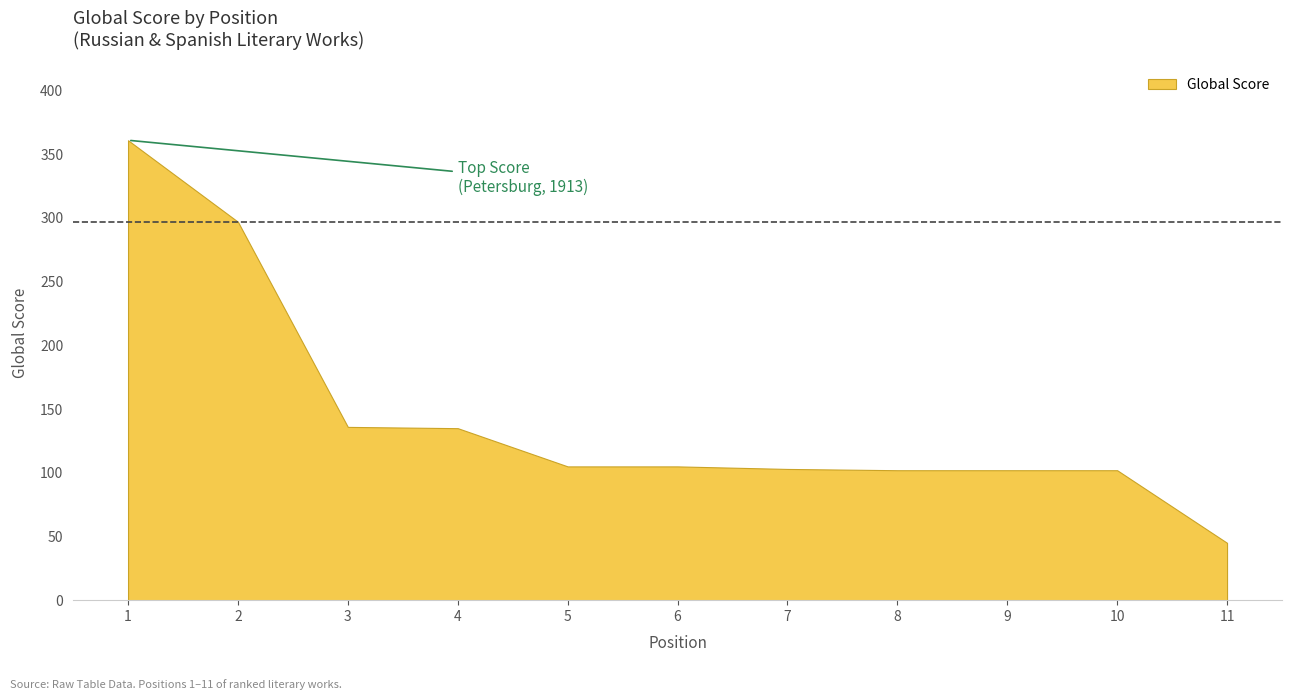

What is the difference between the values at 8 and 2?

195